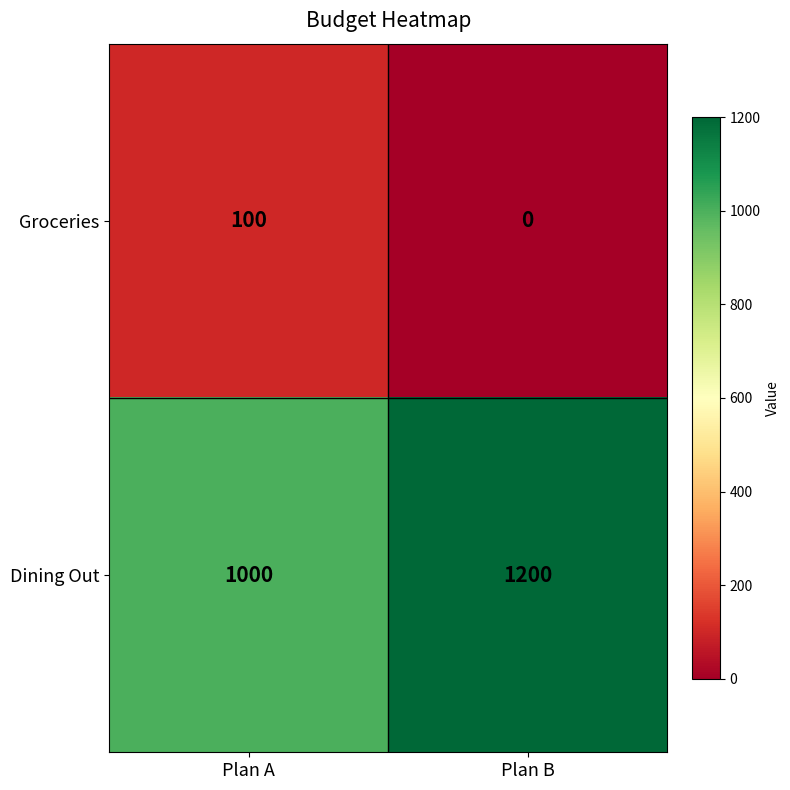

Which label corresponds to the smallest value in the chart?

Plan B